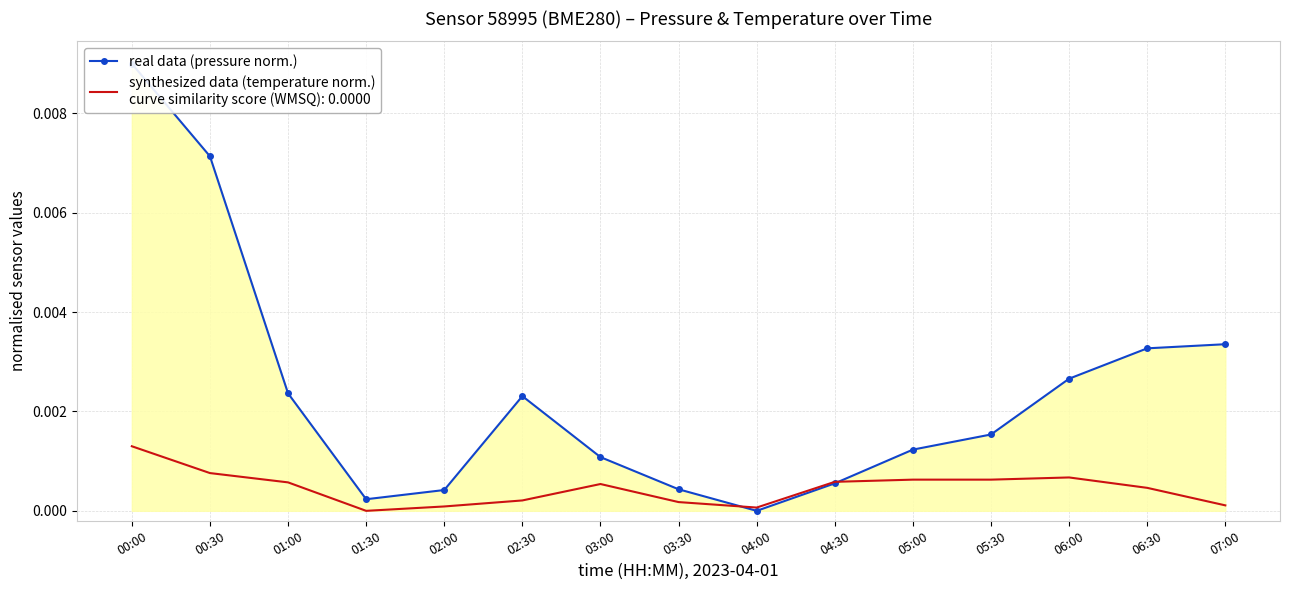

How many interior local valleys does the synthesized data (temperature norm.) series have?

2